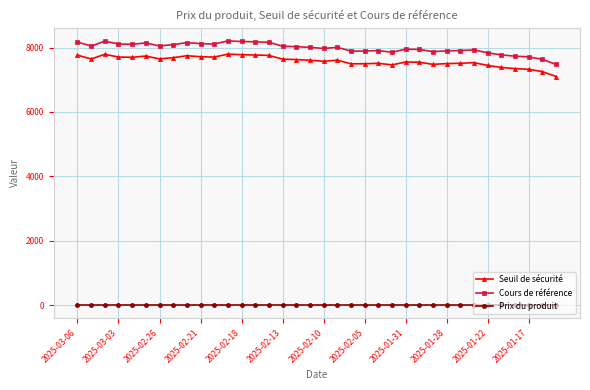

What is the difference between the maximum and second lowest values in the Cours de référence series?

571.8